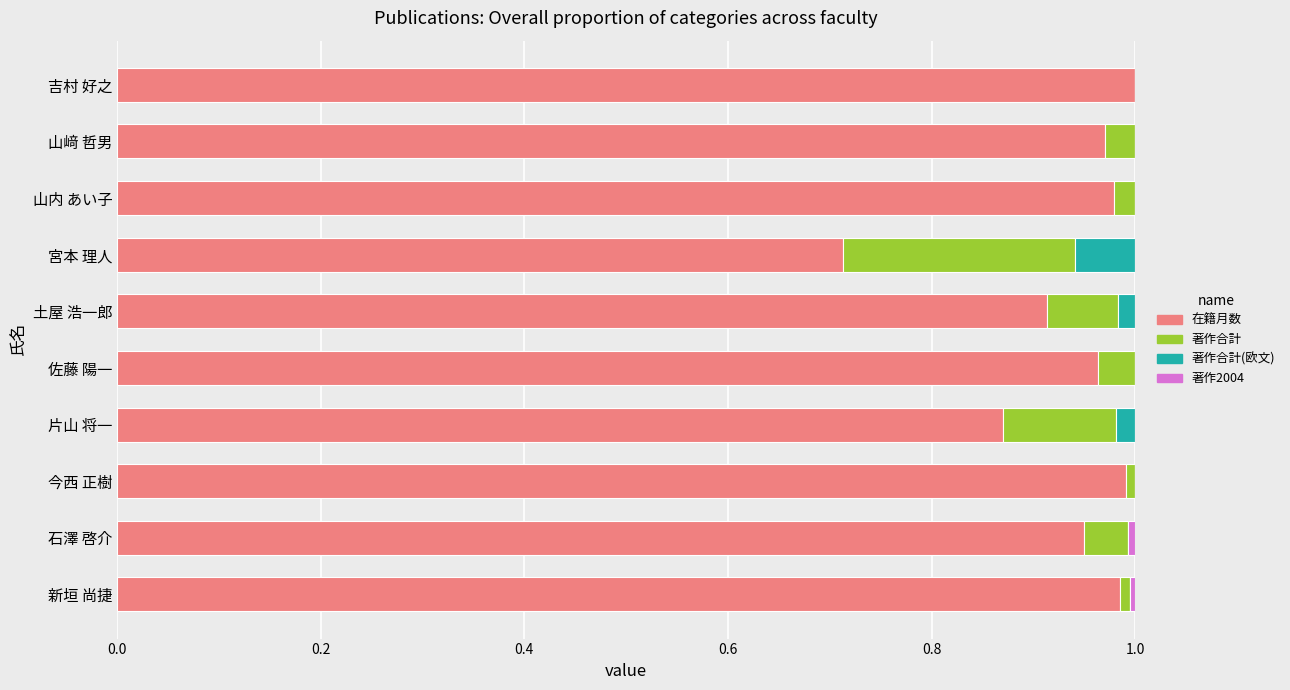

True or false: 在籍月数 has a value of 1.0 at 今西 正樹.

True